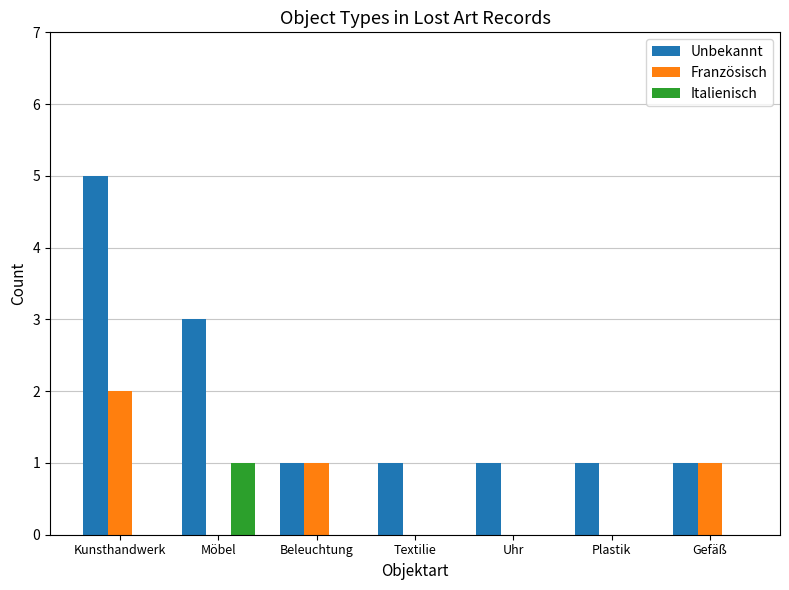

Count the number of data series in this chart.

3